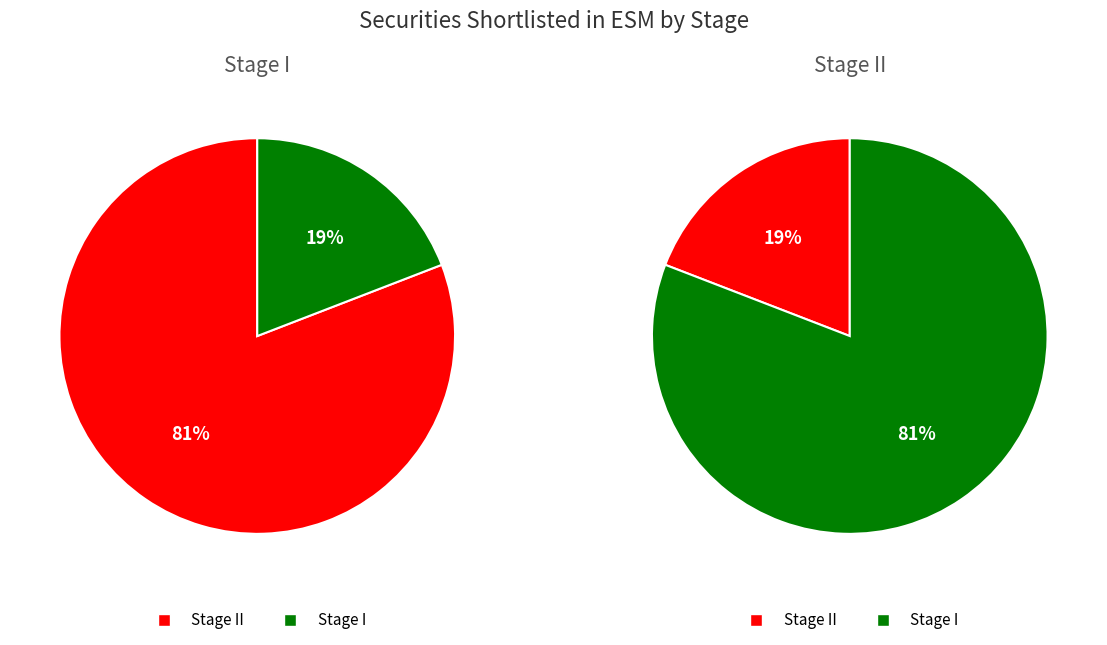

Is Stage I the majority of the pie?

Yes